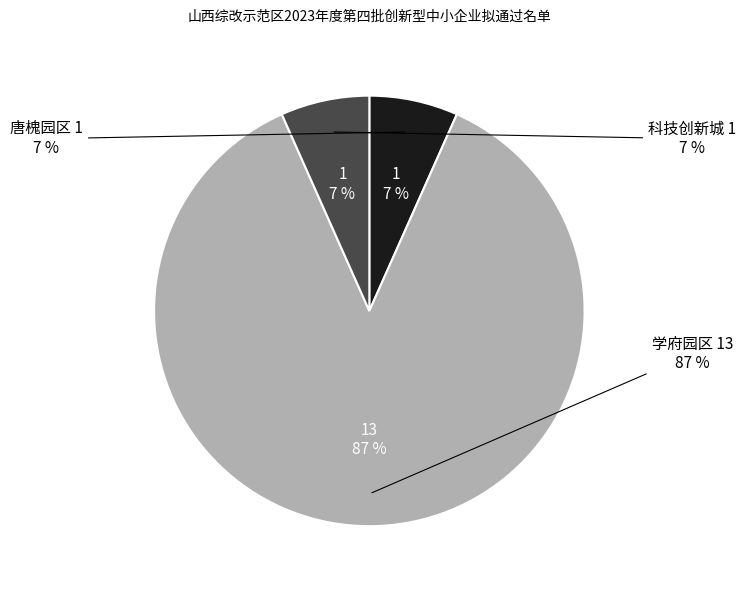

Is the sum of 学府园区 and 科技创新城 greater than half?

Yes